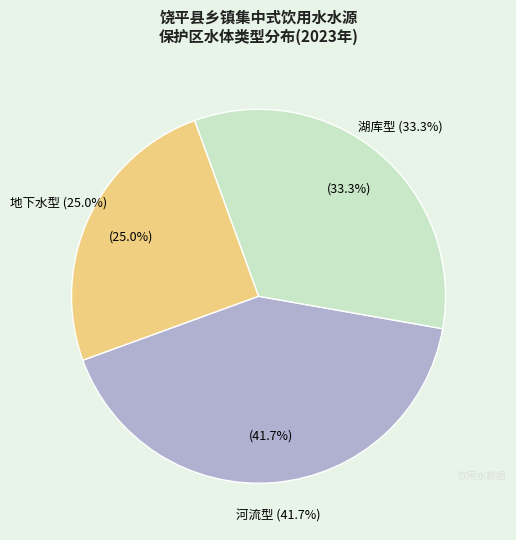

Does any single category account for the majority?

No